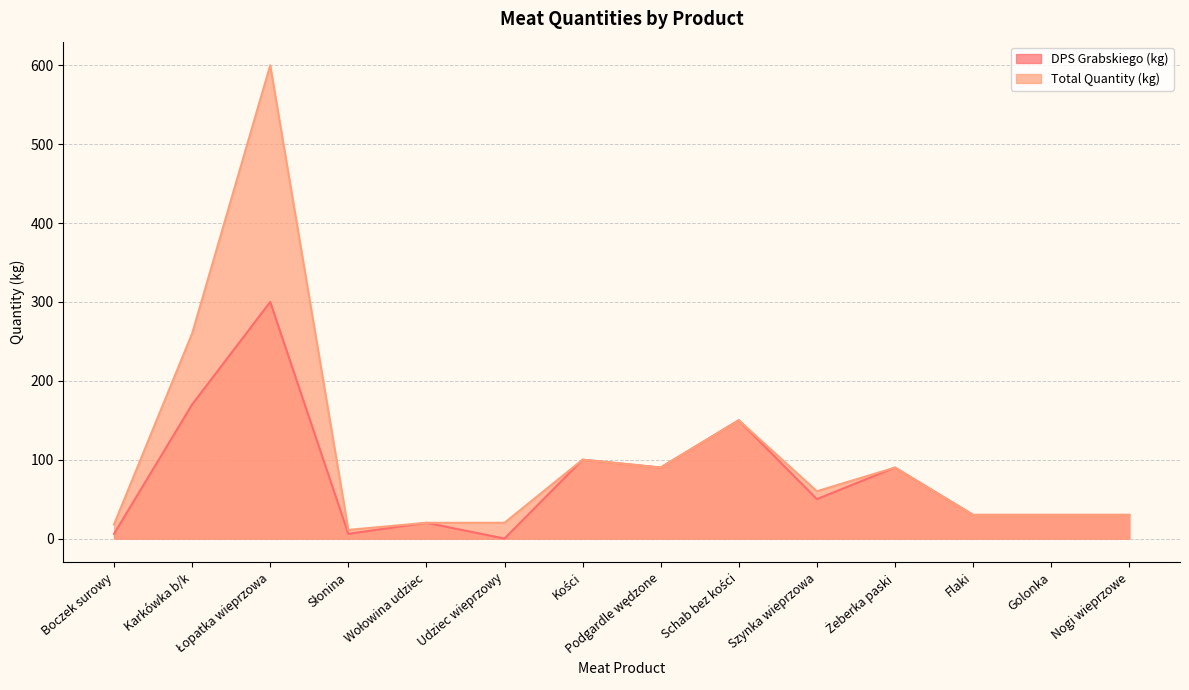

True or false: DPS Grabskiego (kg) and Total Quantity (kg) cross at least once.

False